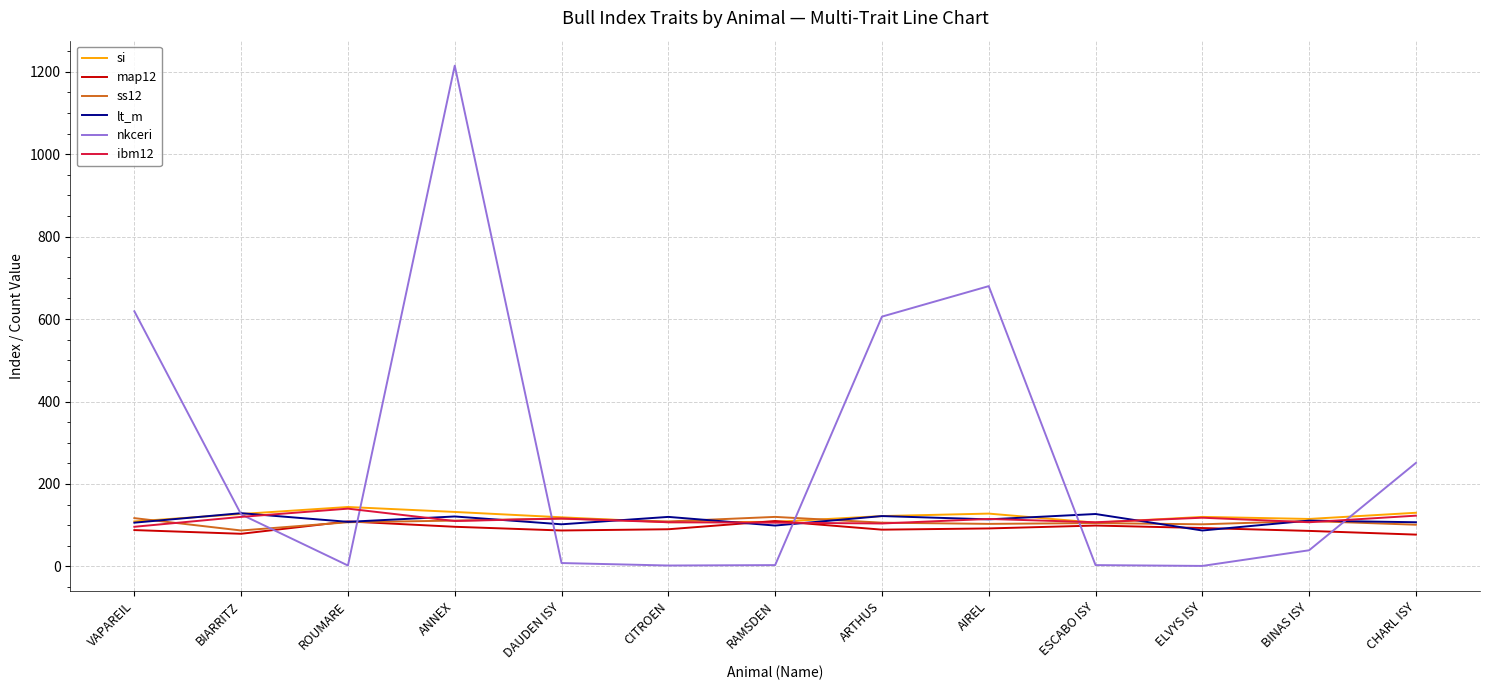

Does the chart have visible grid lines?

Yes